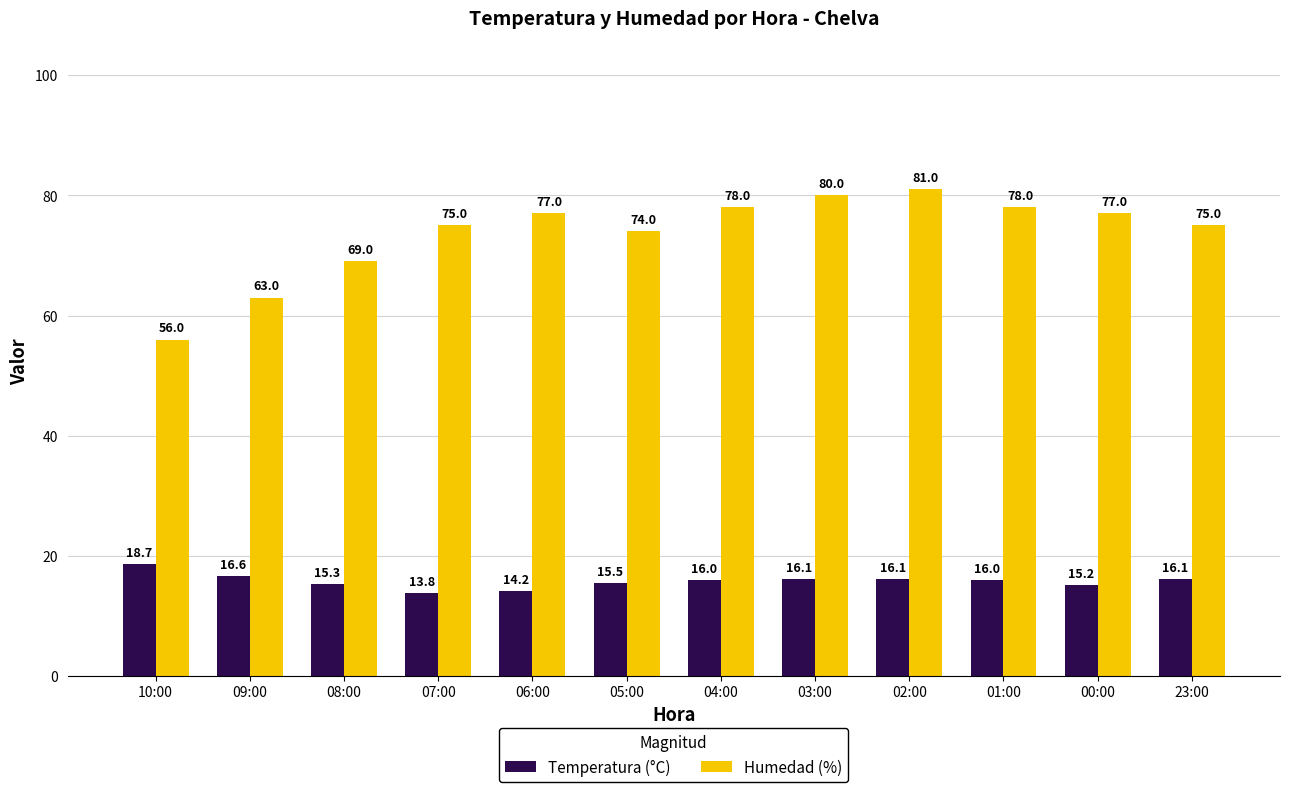

Reading left to right, extract all data points from this chart.

Temperatura (°C): 10:00=18.7	09:00=16.6	08:00=15.3	07:00=13.8	06:00=14.2	05:00=15.5	04:00=16.0	03:00=16.1	02:00=16.1	01:00=16.0	00:00=15.2	23:00=16.1
Humedad (%): 10:00=56.0	09:00=63.0	08:00=69.0	07:00=75.0	06:00=77.0	05:00=74.0	04:00=78.0	03:00=80.0	02:00=81.0	01:00=78.0	00:00=77.0	23:00=75.0